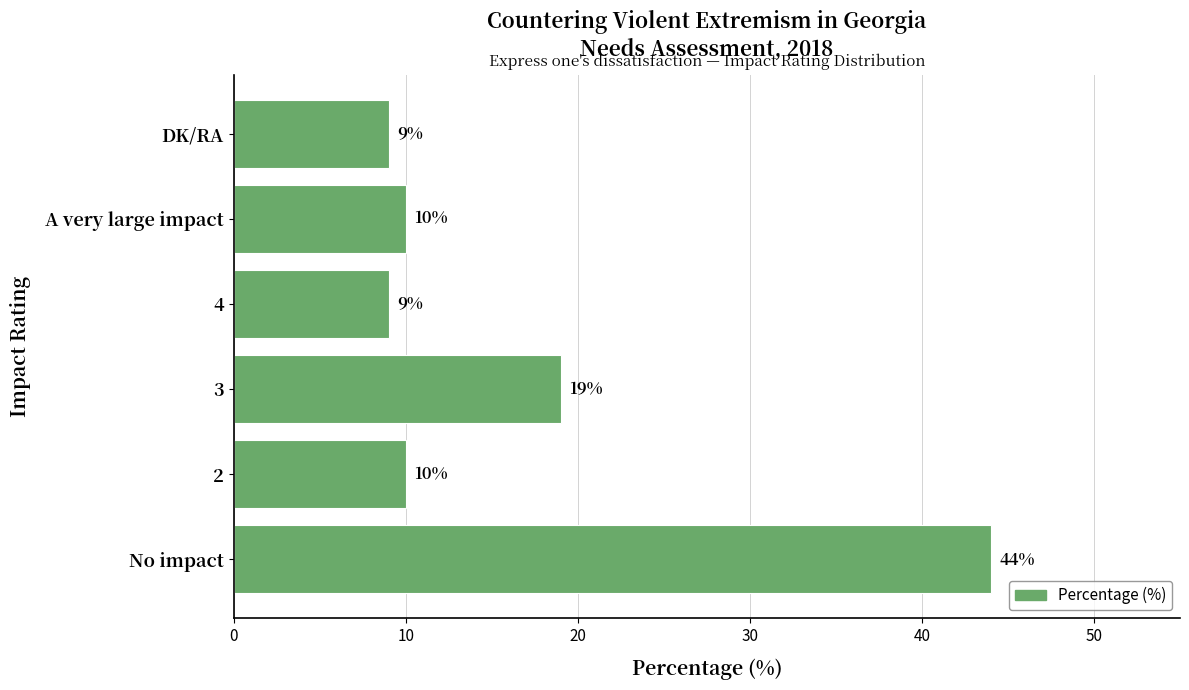

Reading top to bottom, transcribe all the data shown in this chart.

9	10	9	19	10	44